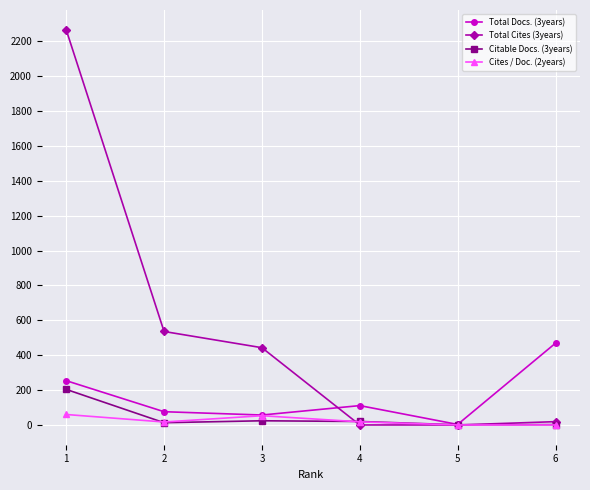

After their last crossing, which series has the higher values: Total Cites (3years) or Total Docs. (3years)?

Total Docs. (3years)